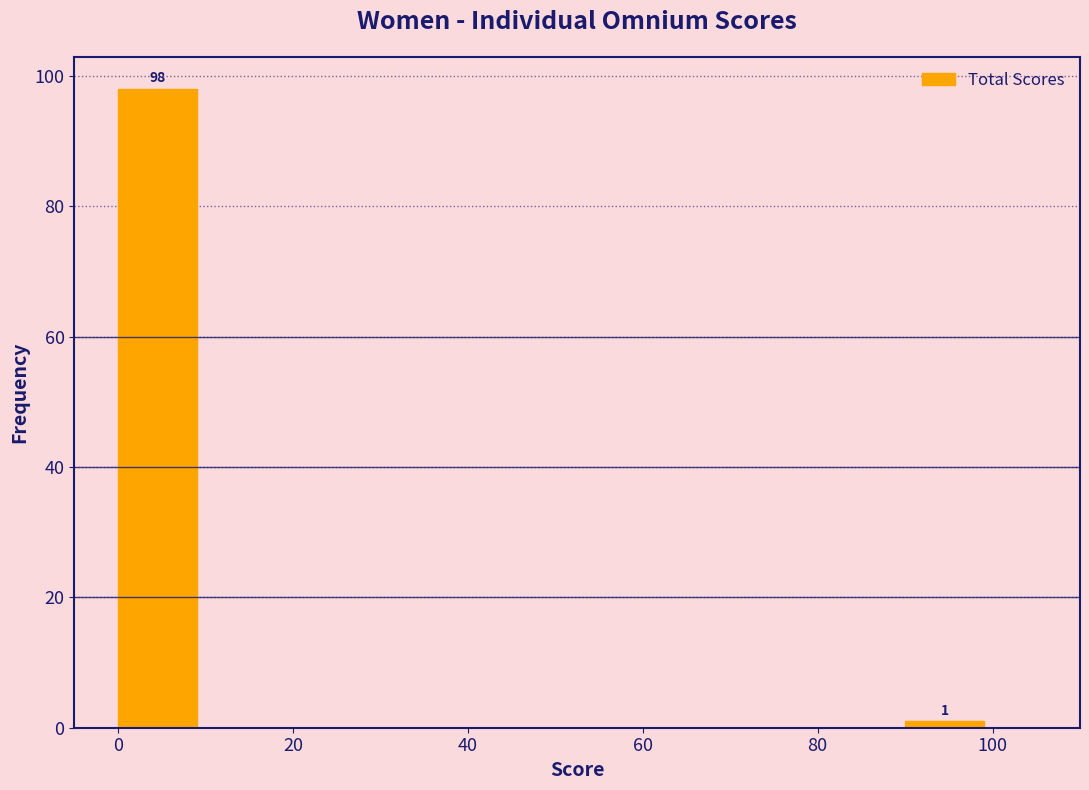

Which range on the x-axis has the tallest bar?

-0.5 to 9.5